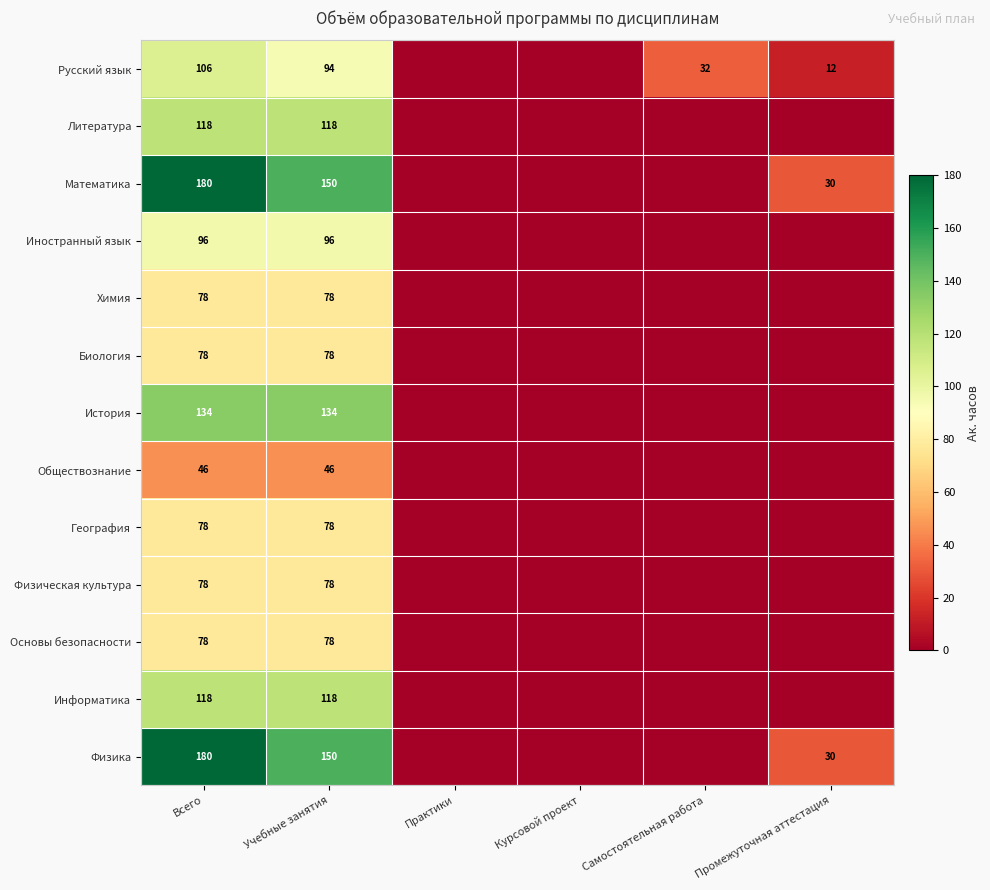

What is the total value across all series at Всего?

1368